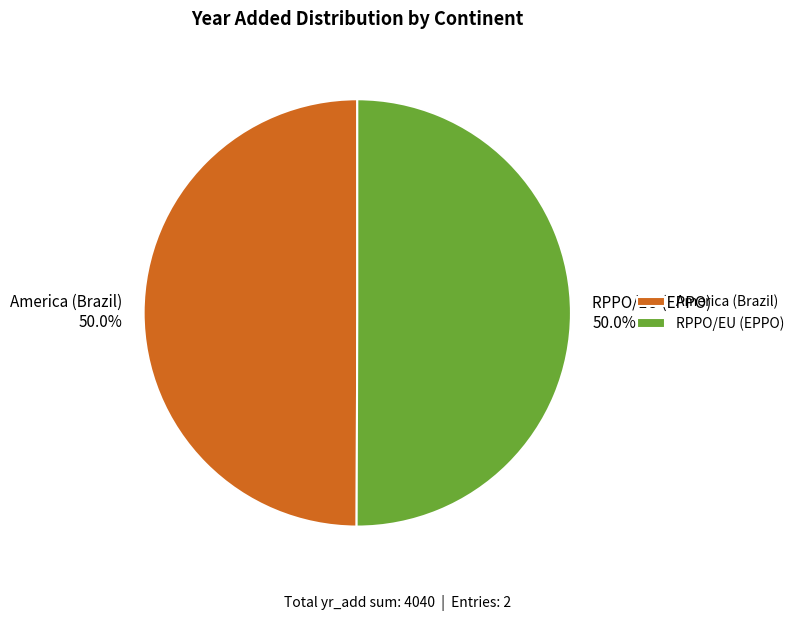

True or false: America (Brazil) accounts for 50% of the total.

True